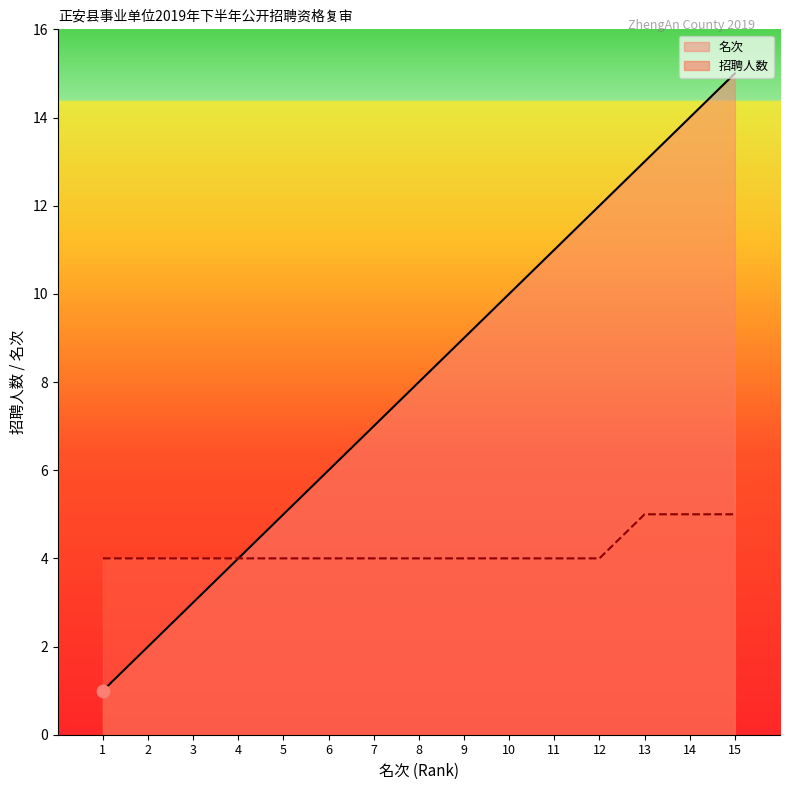

Which series has the largest total across all categories?

名次